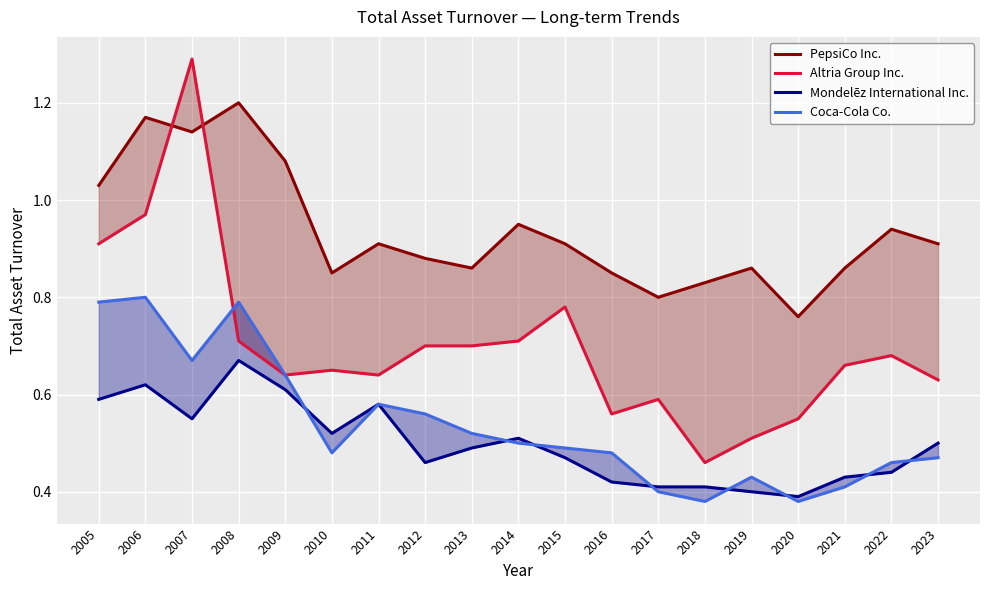

How many intersections are there between Altria Group Inc. and PepsiCo Inc.?

2